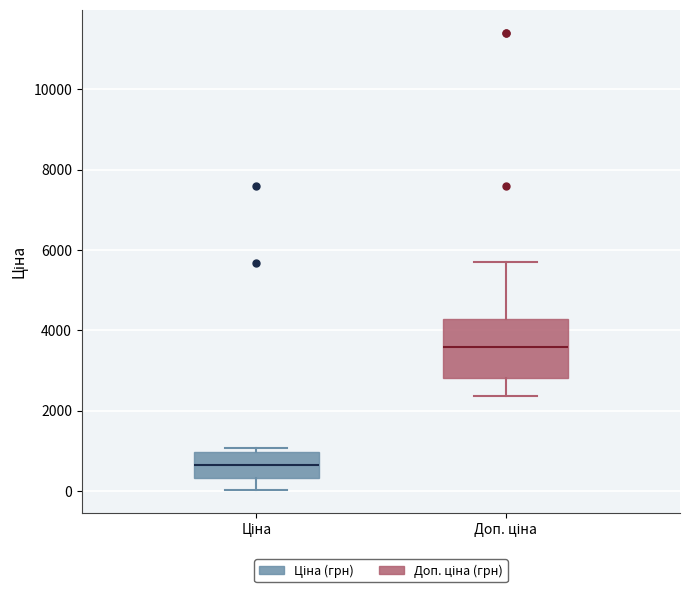

Which box's median line is the lowest?

Ціна